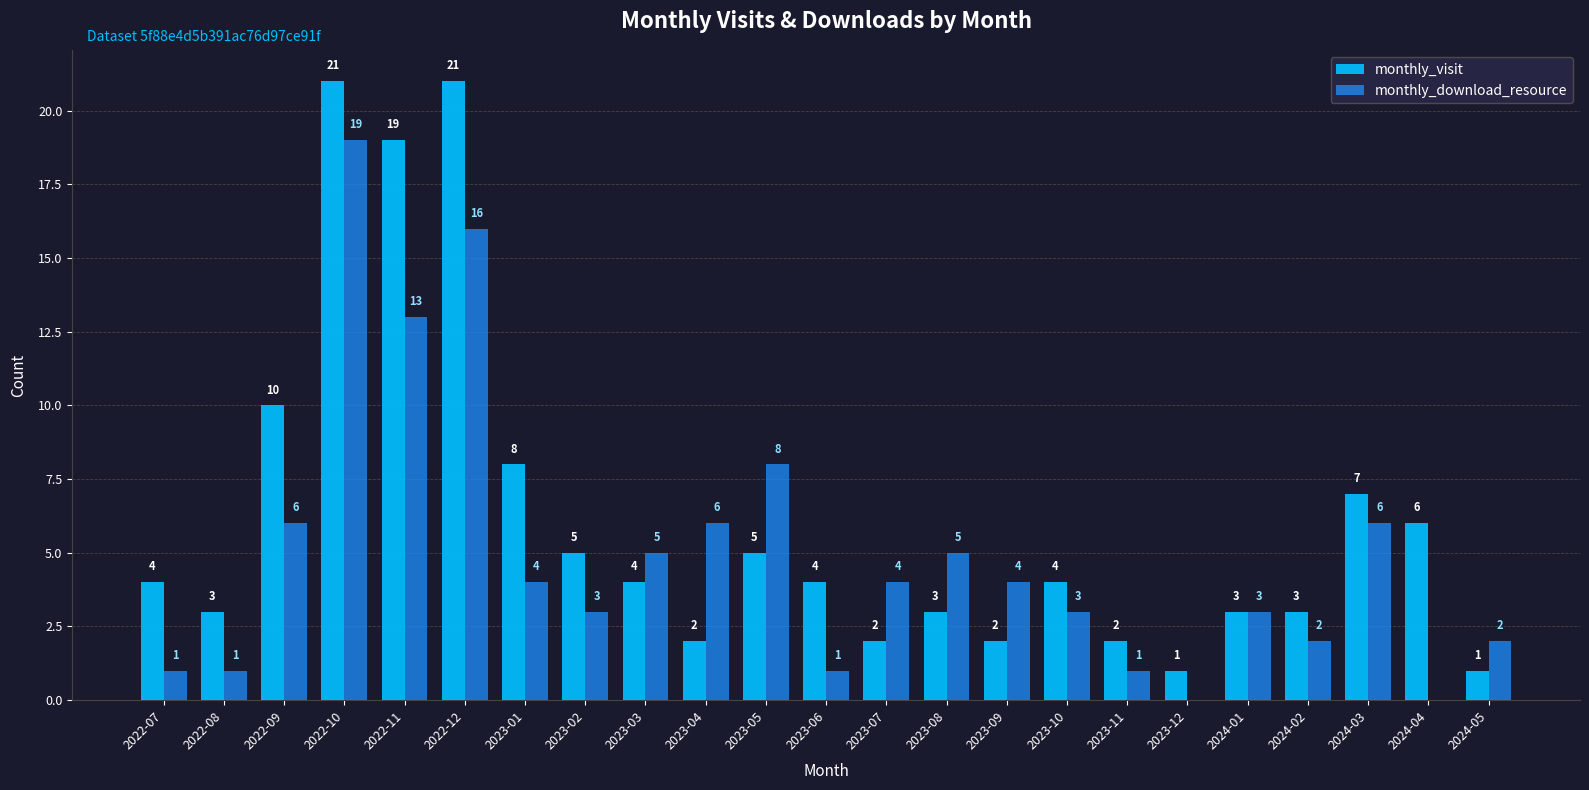

At which category is the sum across all series the highest?

2022-10